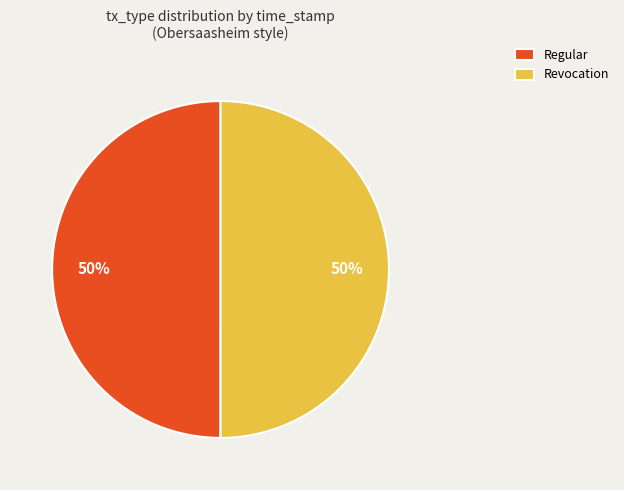

How many slices are in this pie chart?

2